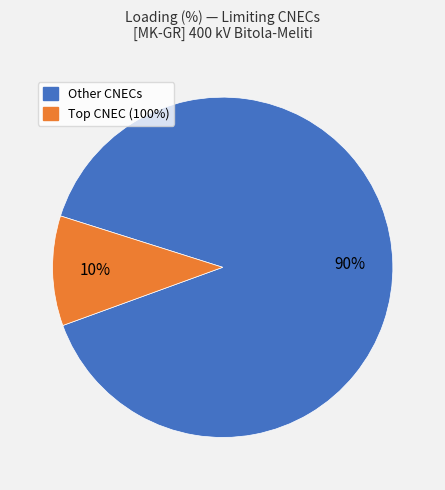

To the nearest percent, what is the average slice percentage?

50%